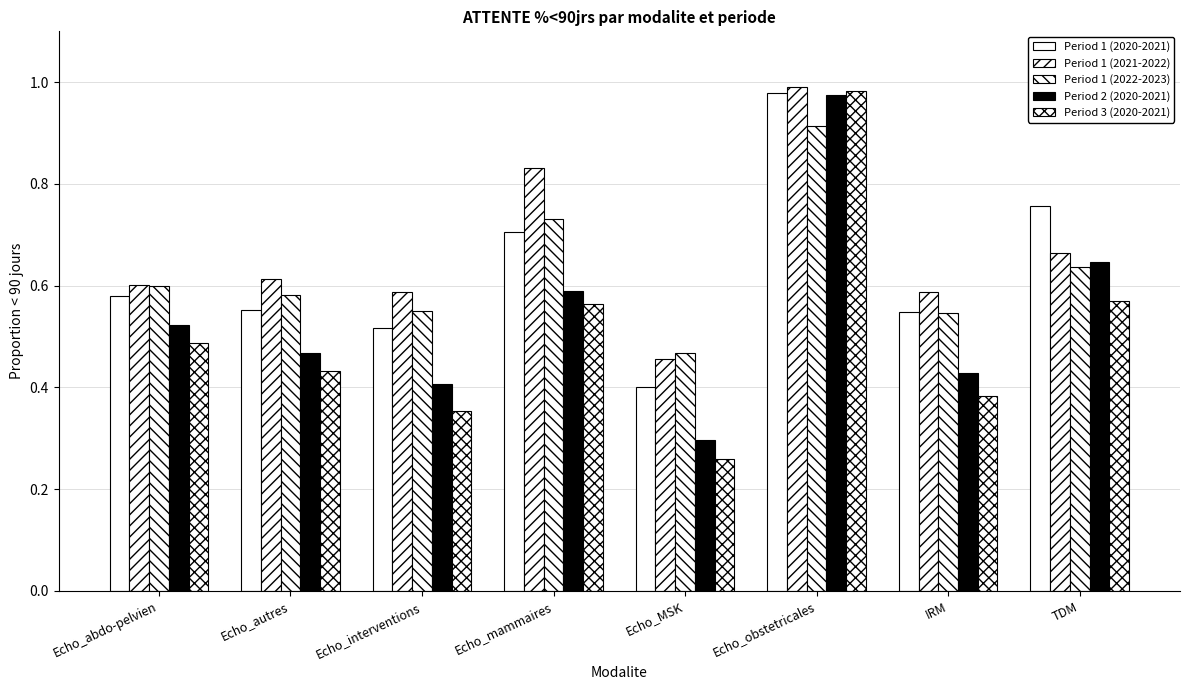

What is the maximum value shown in the chart?

1.0